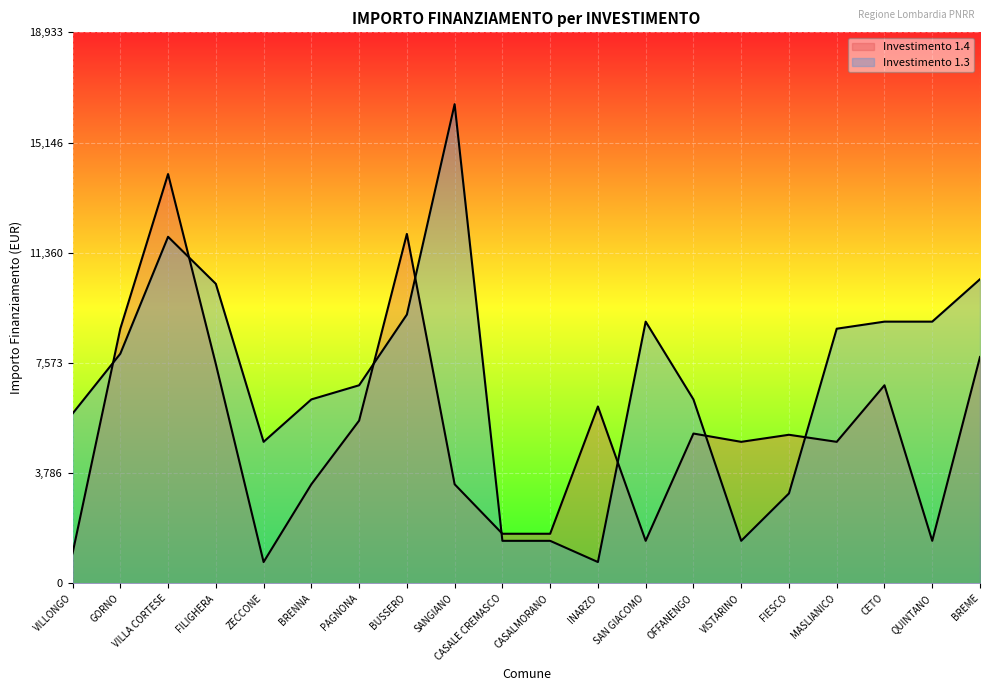

Which series has the widest spread of values?

1.3